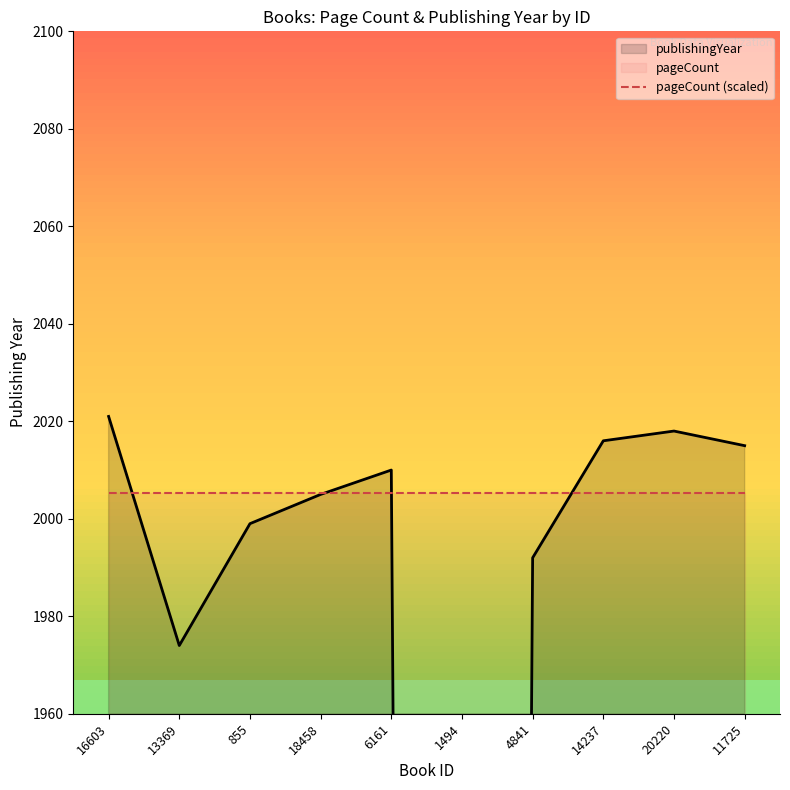

At which category is the sum across all series the highest?

16603